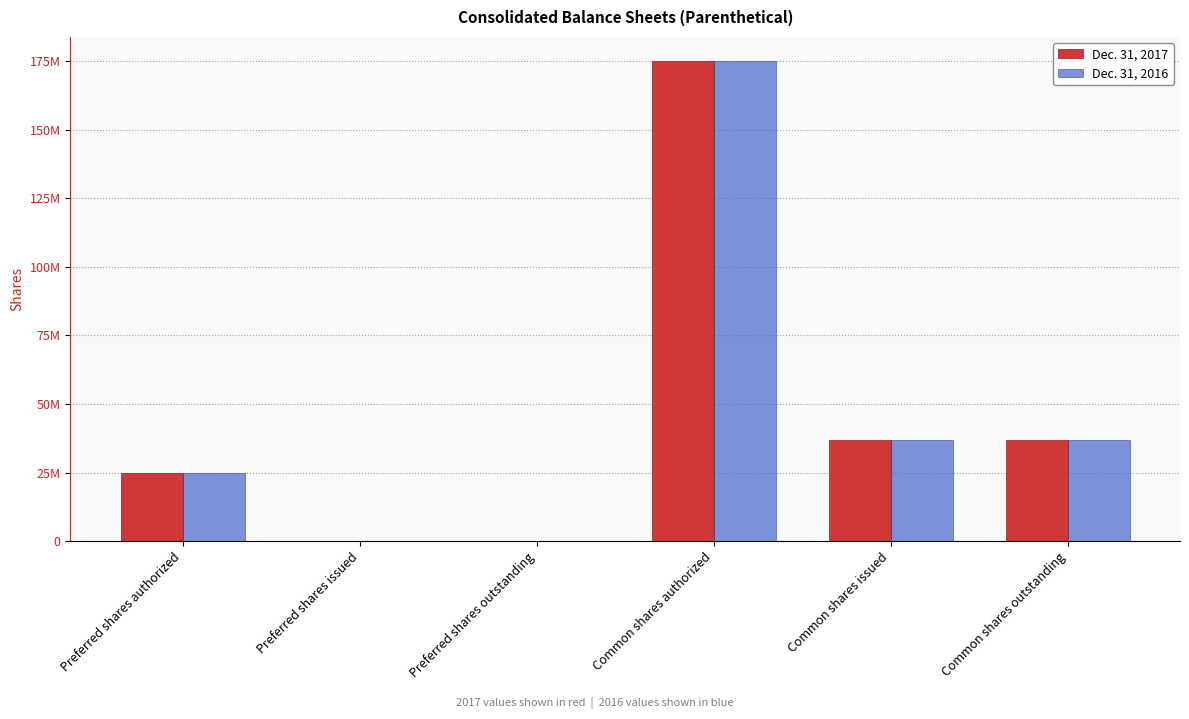

Does the chart contain stacked bars?

No